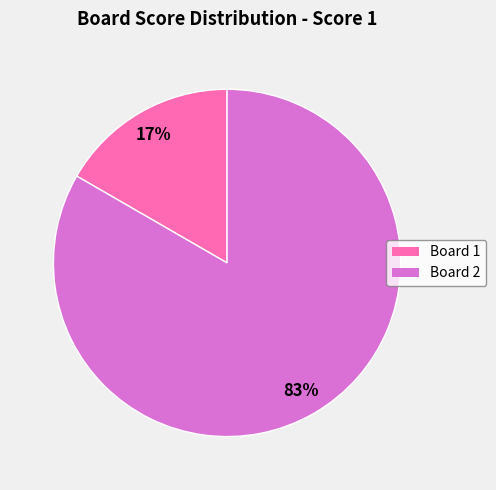

To the nearest percent, what percentage of the pie is Board 1?

17%